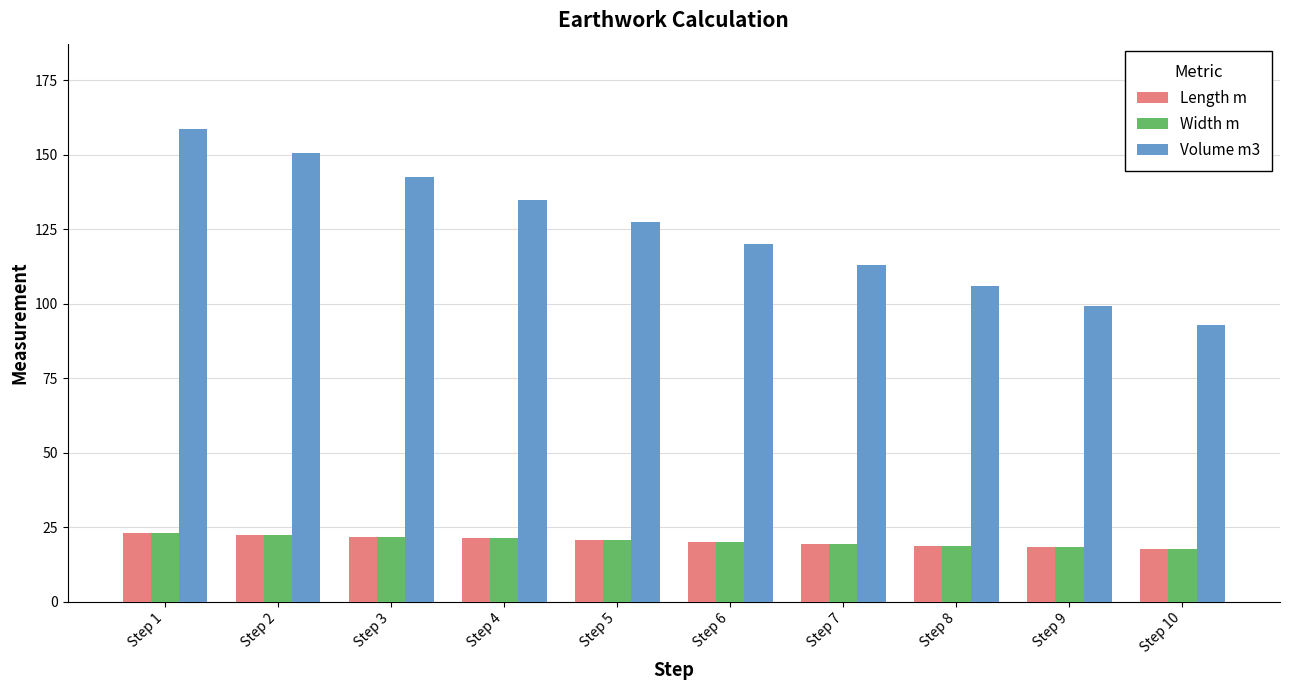

Which series has the largest range (max minus min)?

Volume m3